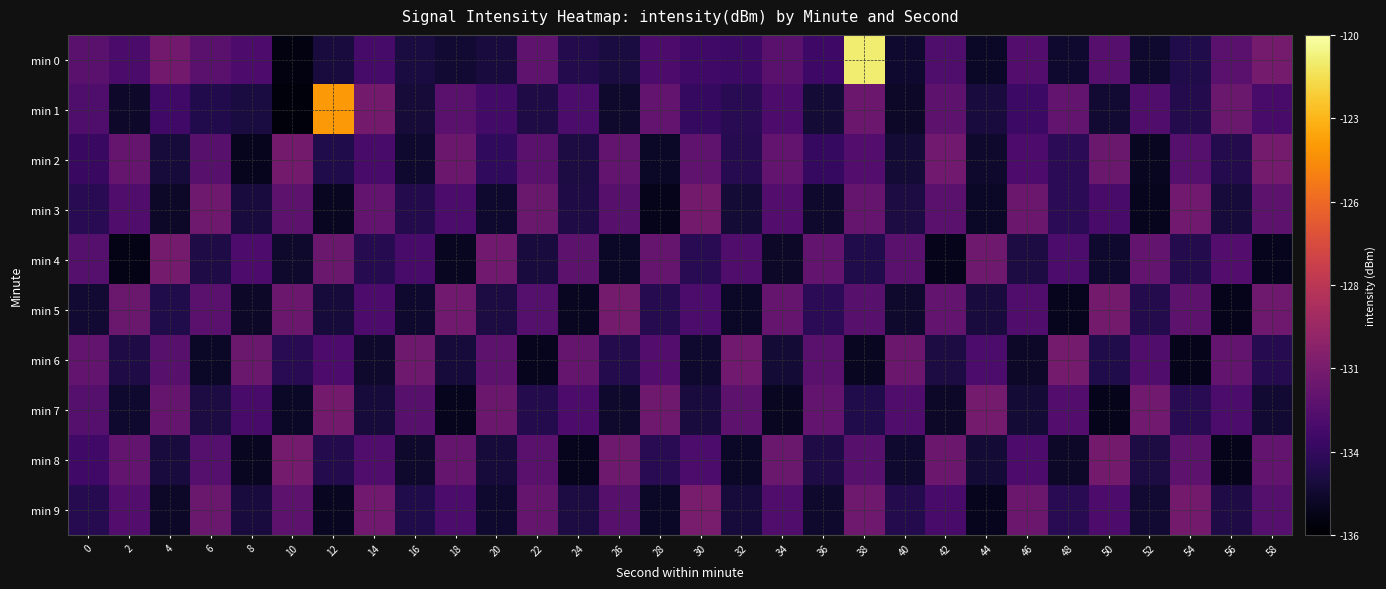

Which category has the lowest value across all series?

10